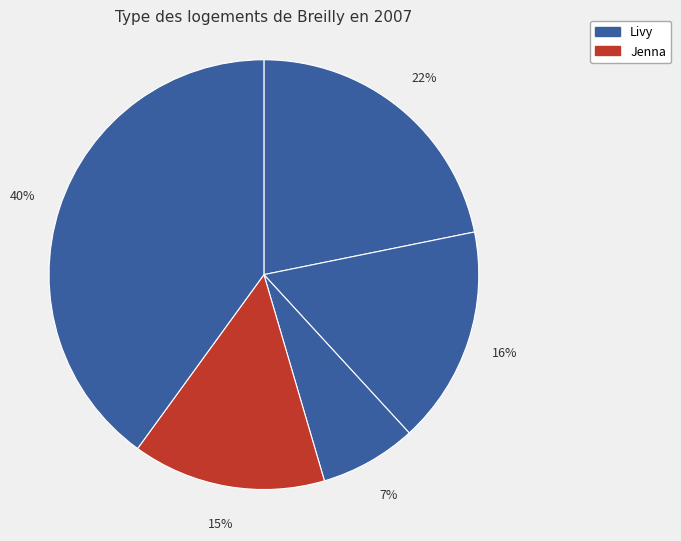

Count the number of slices in the pie.

5